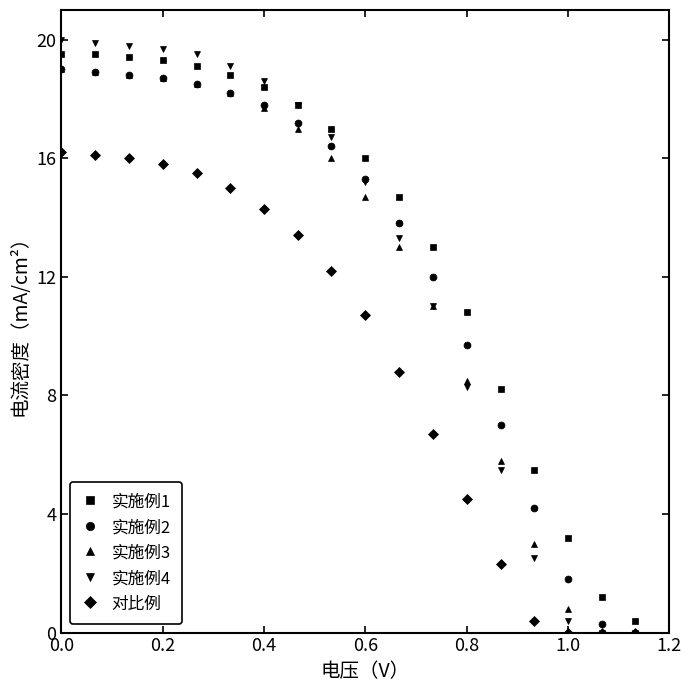

What is the greatest value displayed?

20.0